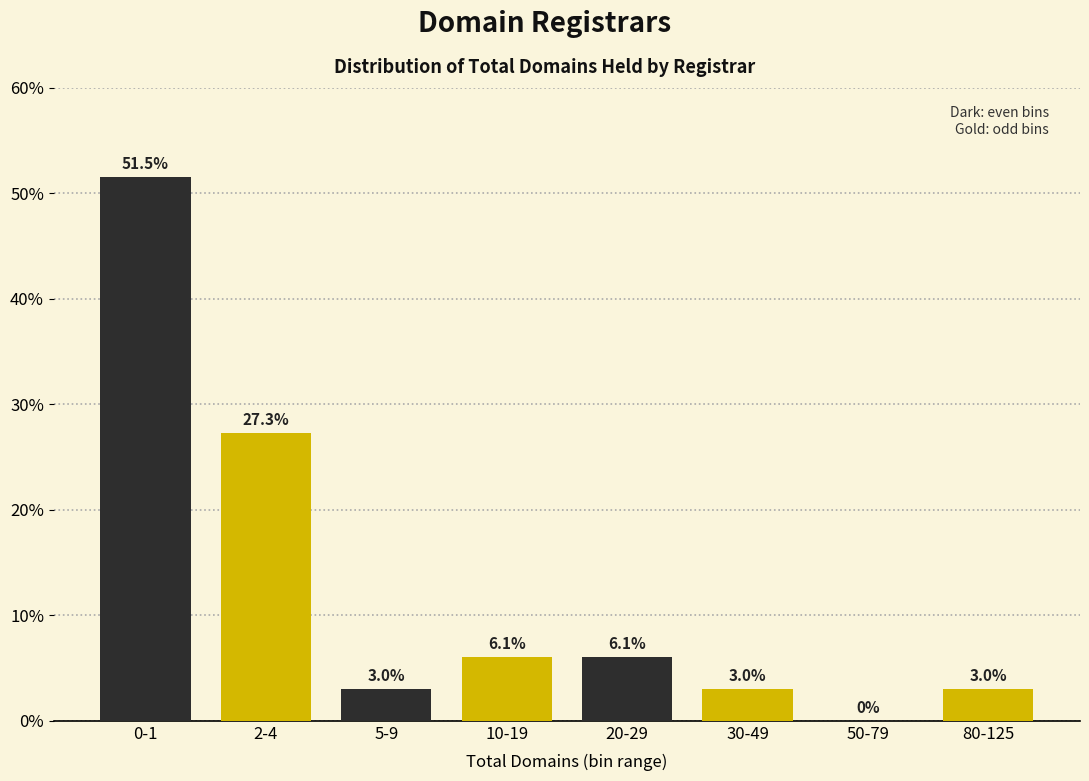

At which category is the sum across all series the highest?

0-1